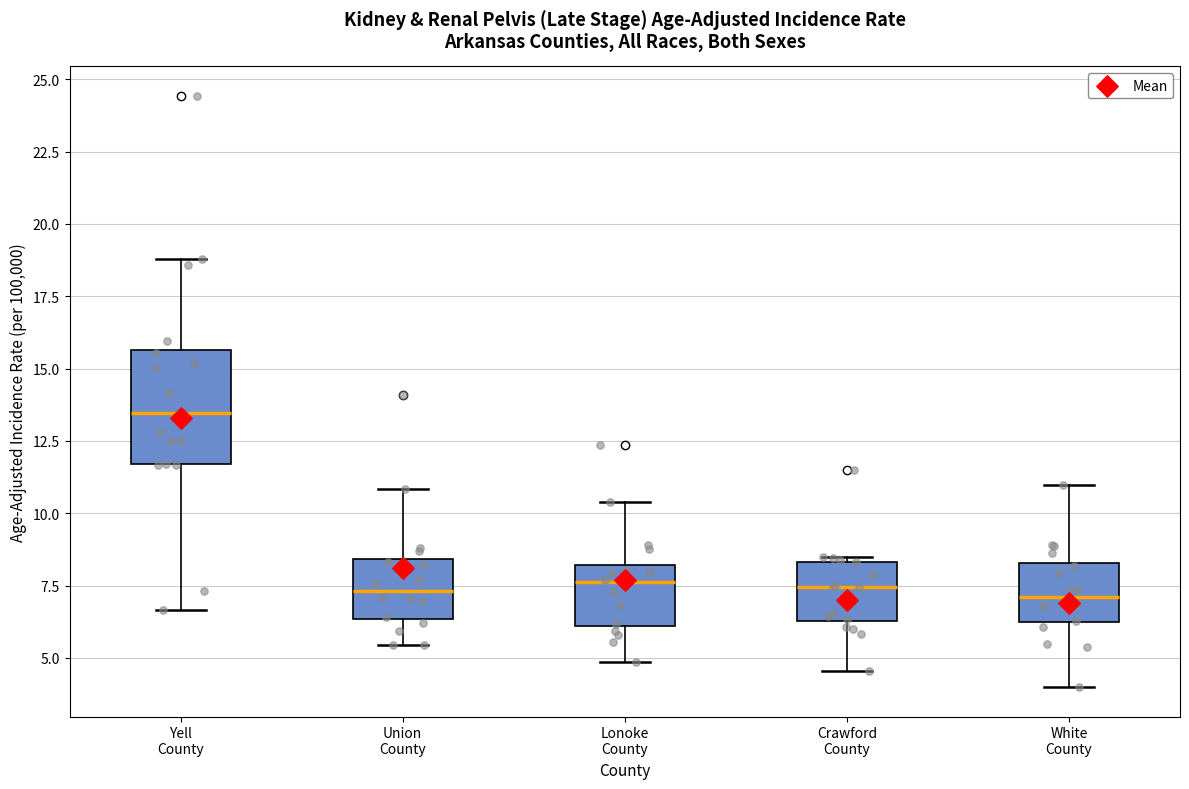

Reading left to right, transcribe this box plot: for each box, give where its median line is, the range the box spans, and where its two whiskers end, as read against the y-axis. The values are not printed on the chart, so give them approximately, as read against the axis.

Yell County: median 13.5, box 11.5 to 15.5, whiskers 6.5 to 19.0
Union County: median 7.5, box 6.5 to 8.5, whiskers 5.5 to 11.0
Lonoke County: median 7.5, box 6.0 to 8.0, whiskers 5.0 to 10.5
Crawford County: median 7.5, box 6.5 to 8.5, whiskers 4.5 to 8.5 (just above the box's upper edge)
White County: median 7.0, box 6.0 to 8.5, whiskers 4.0 to 11.0